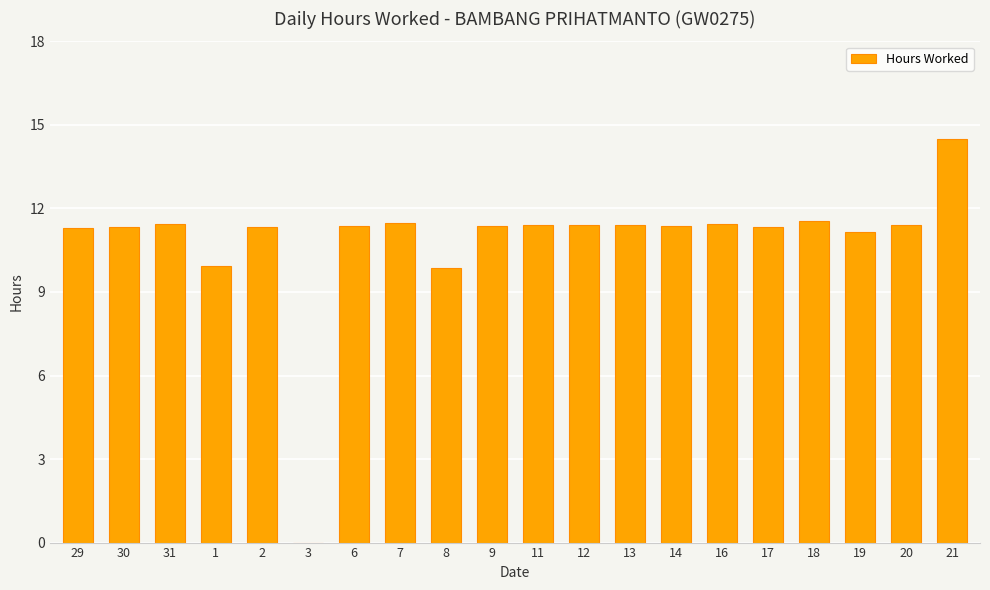

What is the greatest value displayed?

14.5